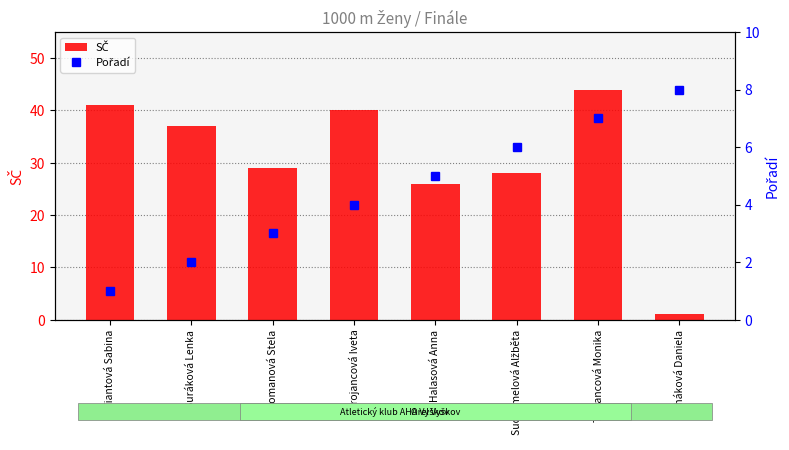

Between Fiantová Sabina and Suchomelová Alžběta, which is larger?

Fiantová Sabina